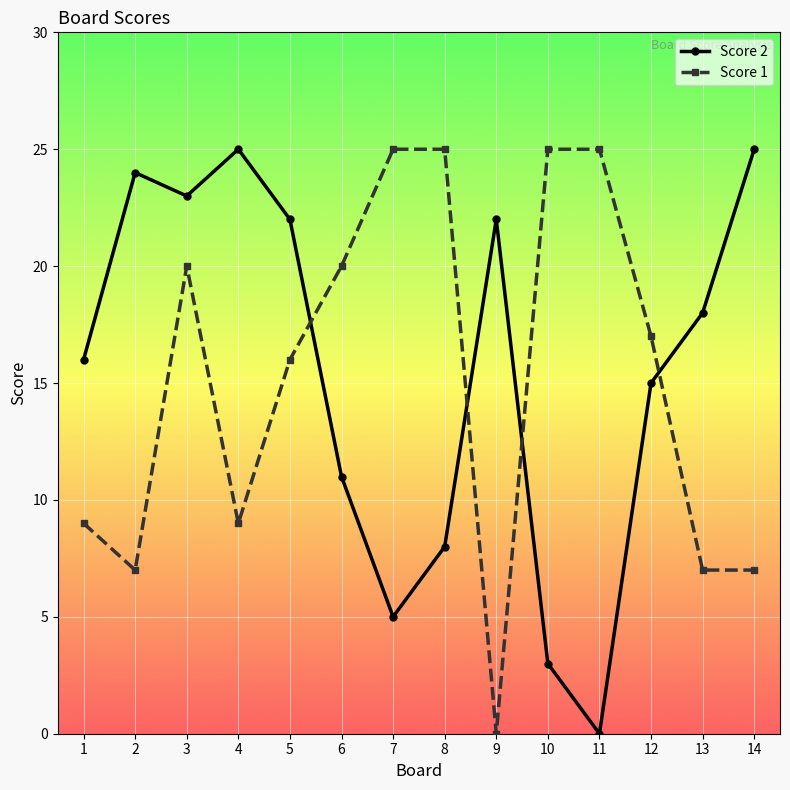

What value does the Score 2 series have at 12, to the nearest 5?

15